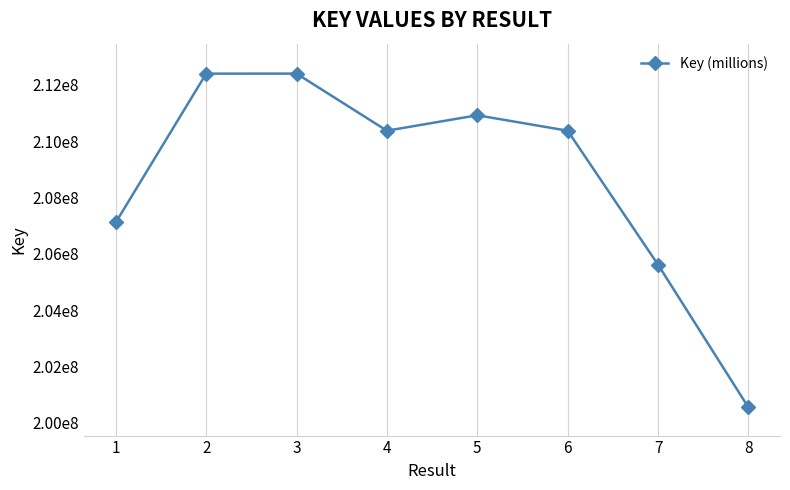

Rank the categories by value from highest to lowest.

3, 2, 5, 4, 6, 1, 7, 8